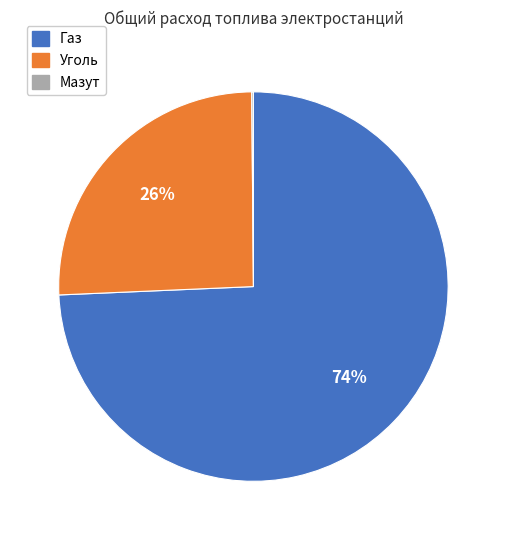

Is there any slice that represents more than half of the pie?

Yes